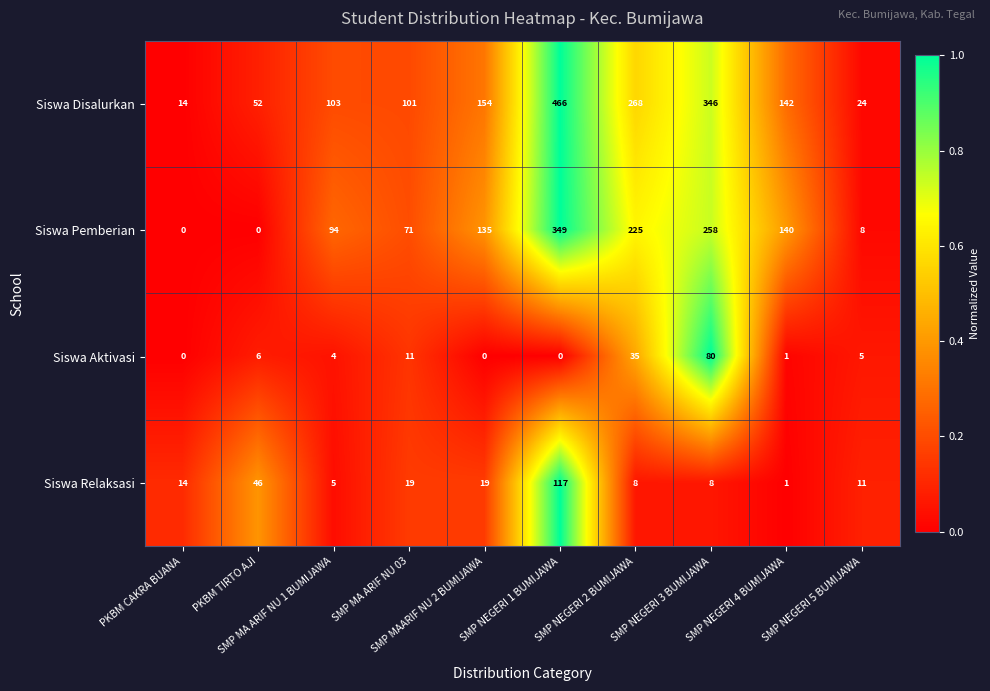

Which series has the largest total across all categories?

Siswa Disalurkan